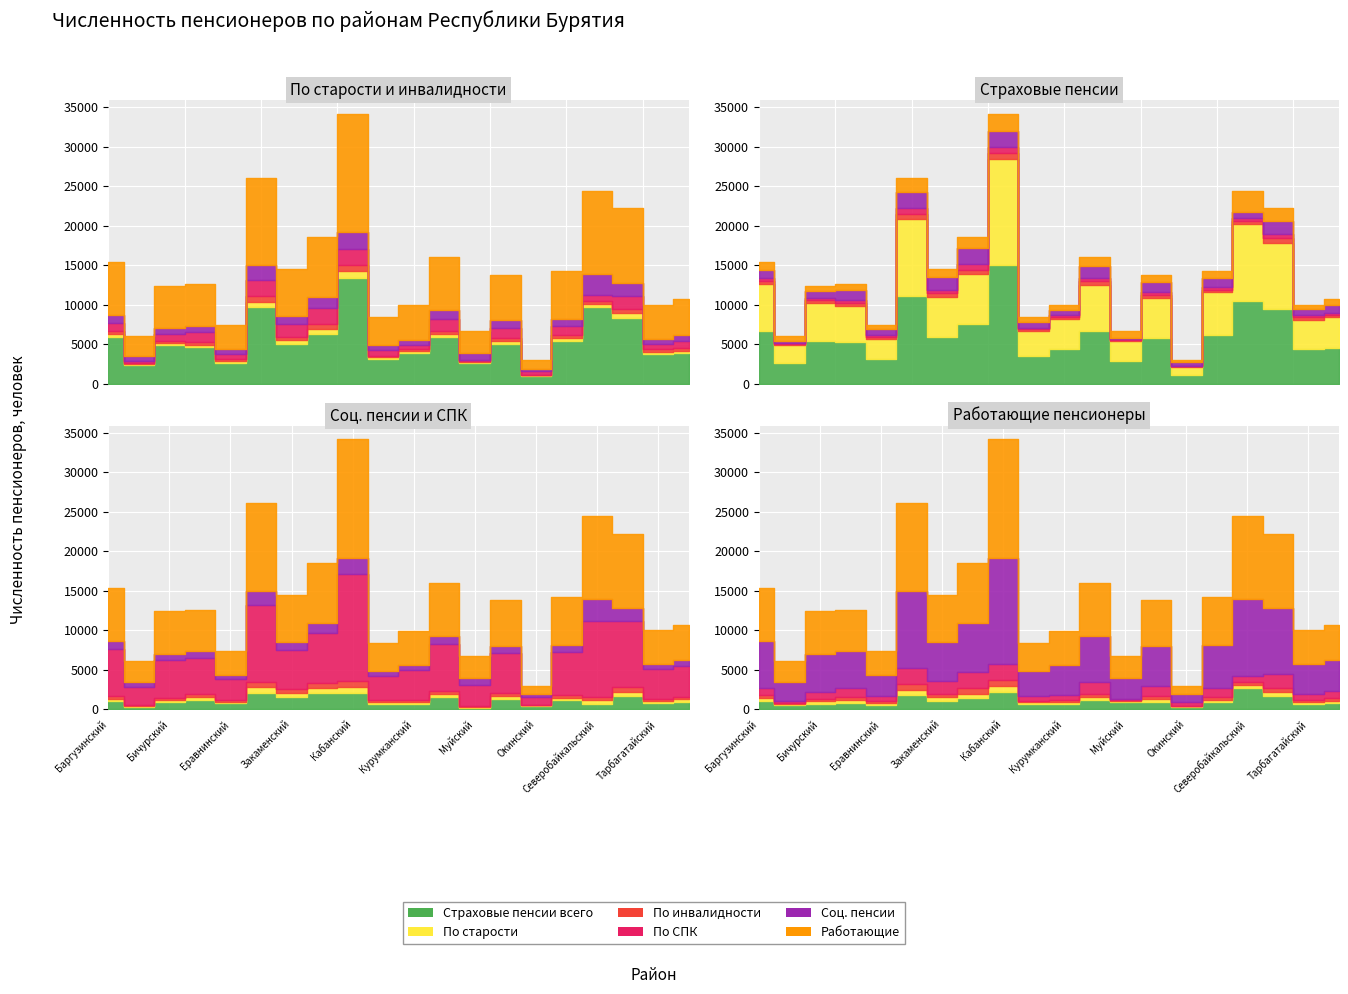

What position from the right is Кяхтинский?

9